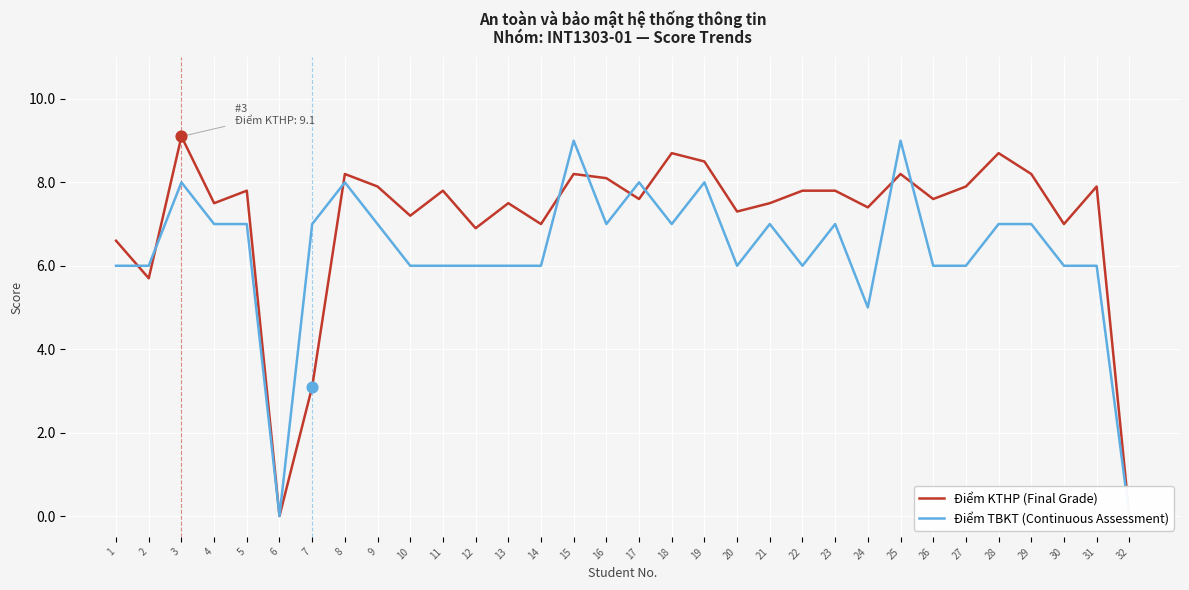

At which category is the sum across all series the highest?

15